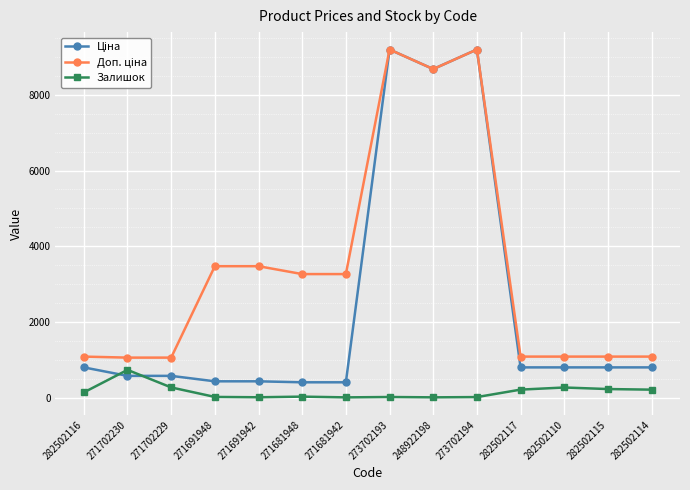

At how many categories does at least one series exceed 4013?

3